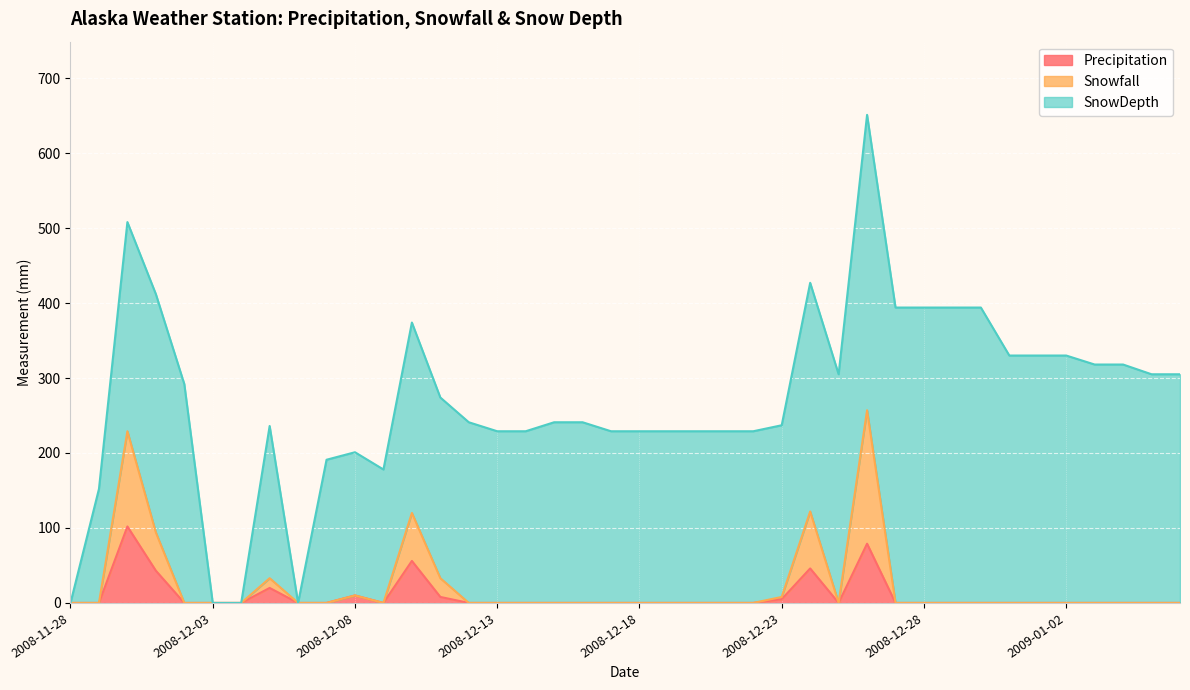

Does the chart display data point markers on the line(s)?

No